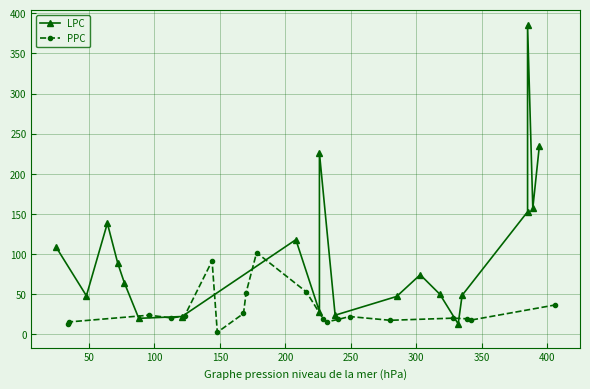

In LPC, how many points are lower than both neighbors (excluding endpoints)?

6